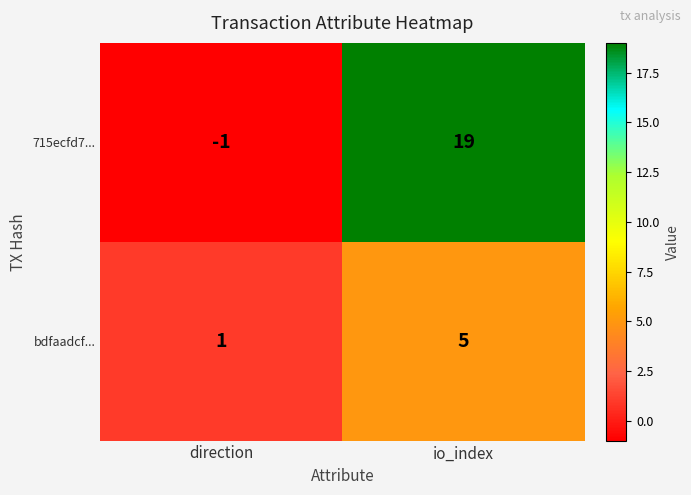

Reading left to right, what are all the values shown in this chart?

715ecfd7...: -1	19
bdfaadcf...: 1	5